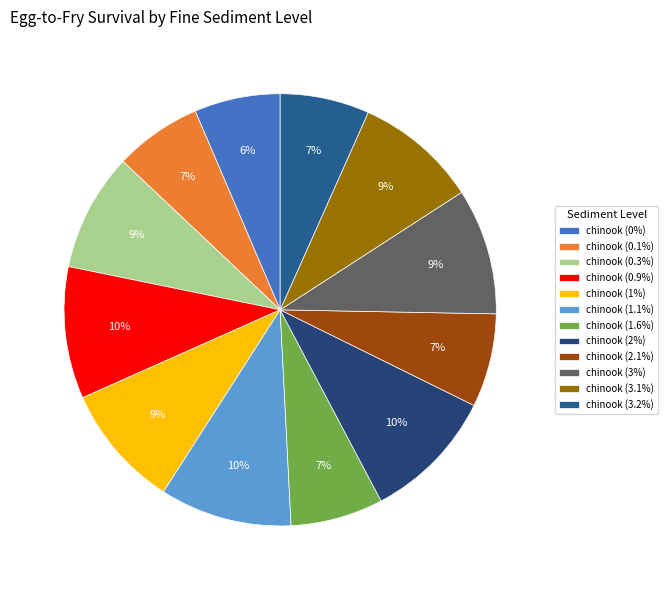

To the nearest percent, what is the difference between the largest and smallest slice percentages?

4%